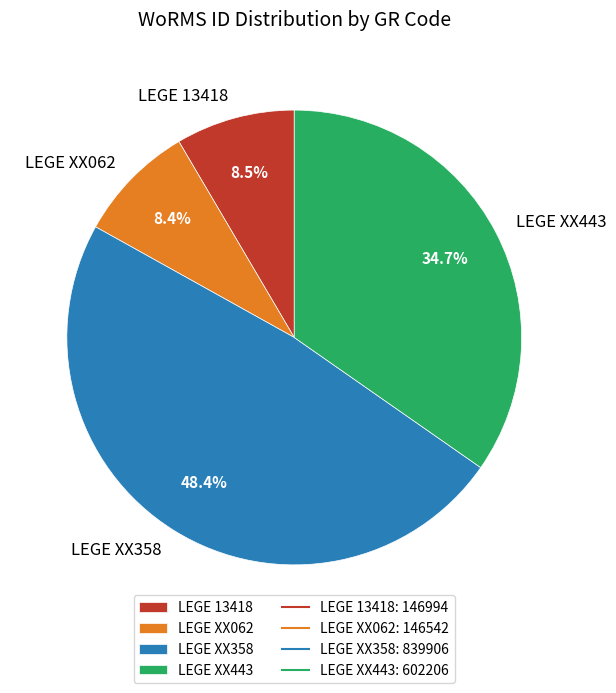

True or false: LEGE 13418 accounts for 1% of the total.

False